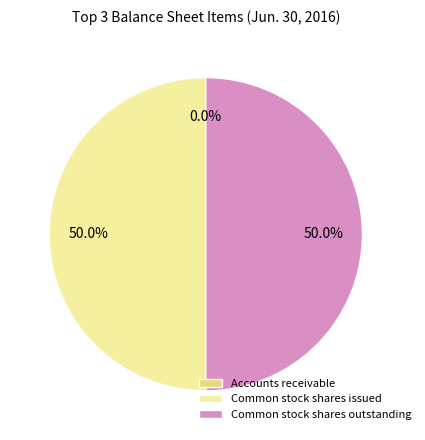

What percentage is NOT represented by Common stock shares outstanding?

50.0%